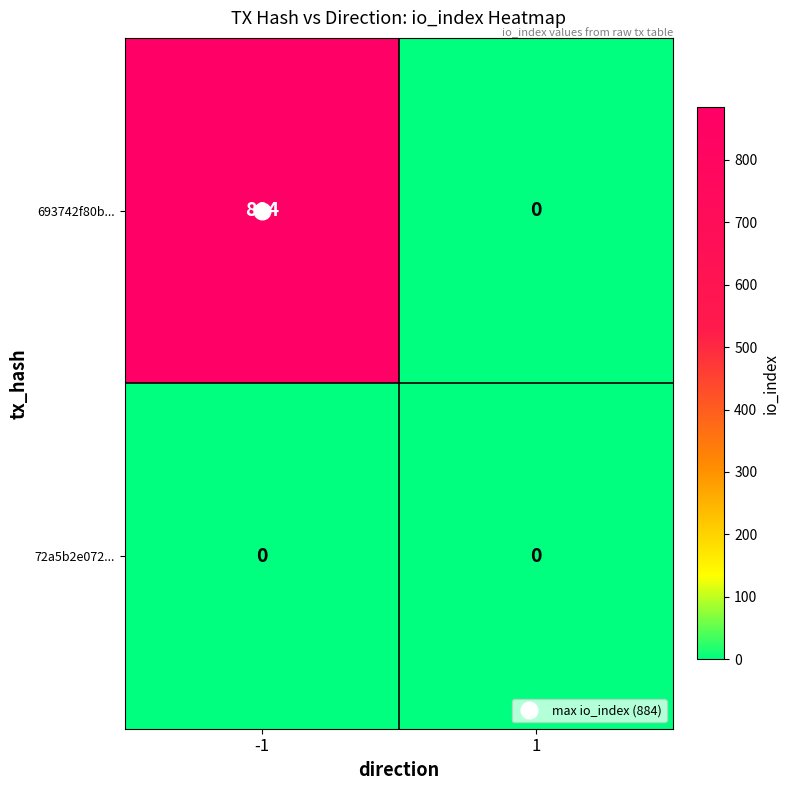

Which series changed the most between -1 and 1?

693742f80b...